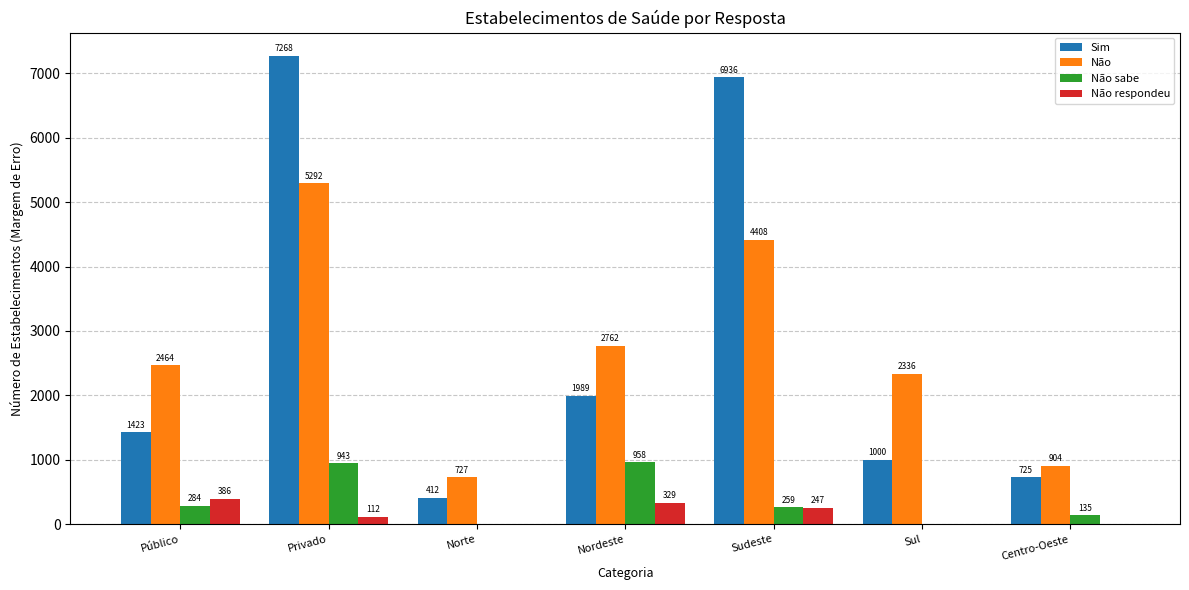

At which category is the sum across all series the highest?

Privado